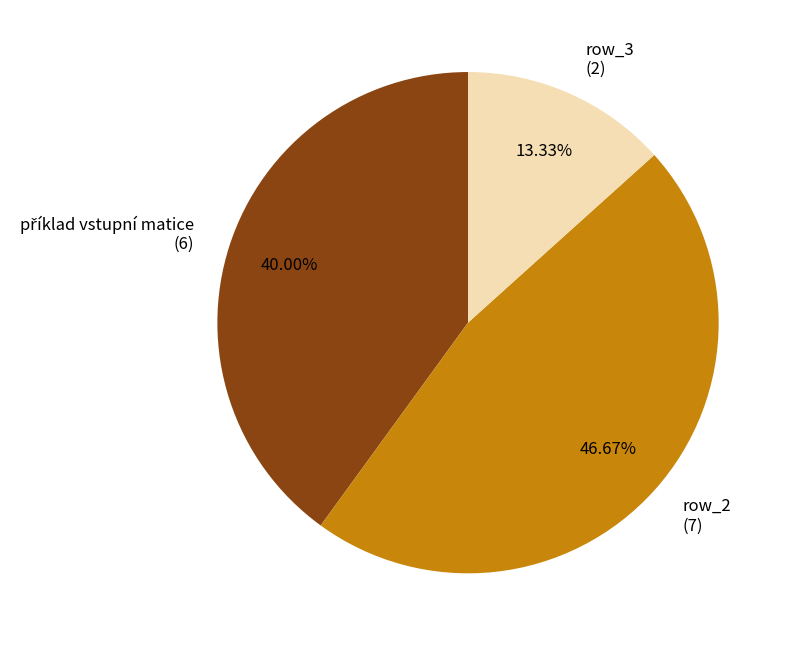

Is there a majority slice in this chart?

No